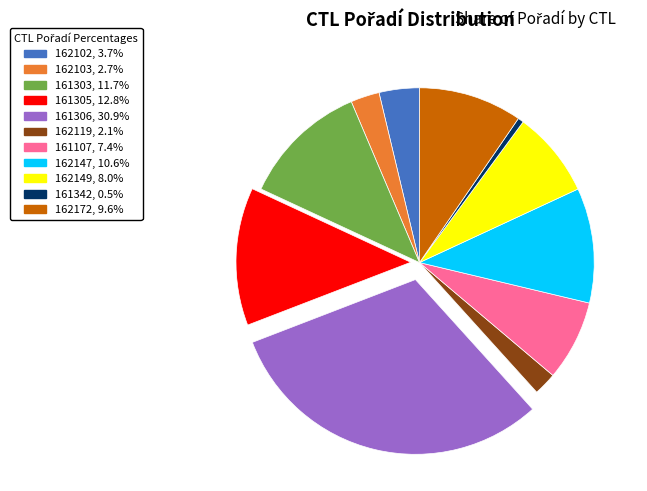

Combined, do 162149, 8.0% and 162119, 2.1% account for over 50%?

No